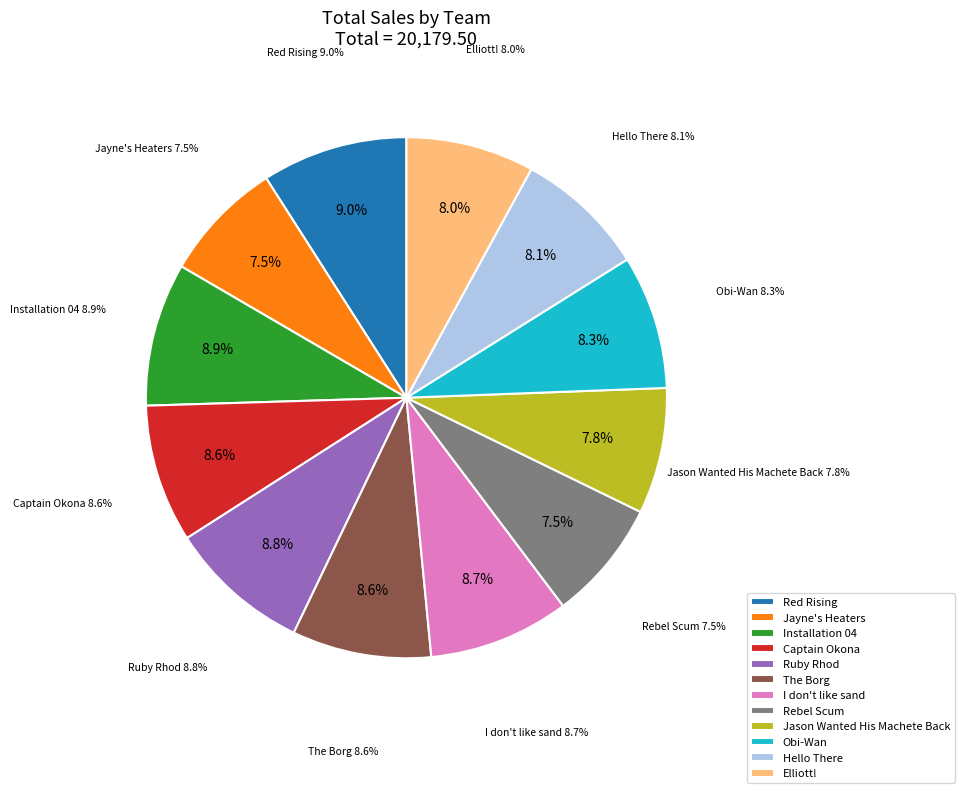

Which slice is the smallest?

Rebel Scum